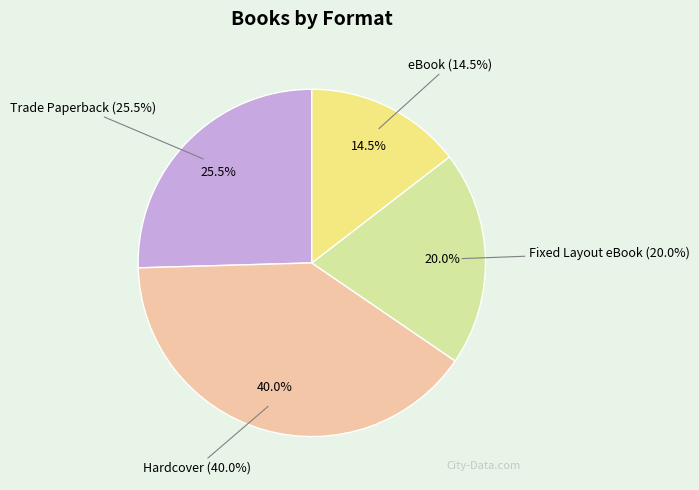

Is there any slice that represents more than half of the pie?

No